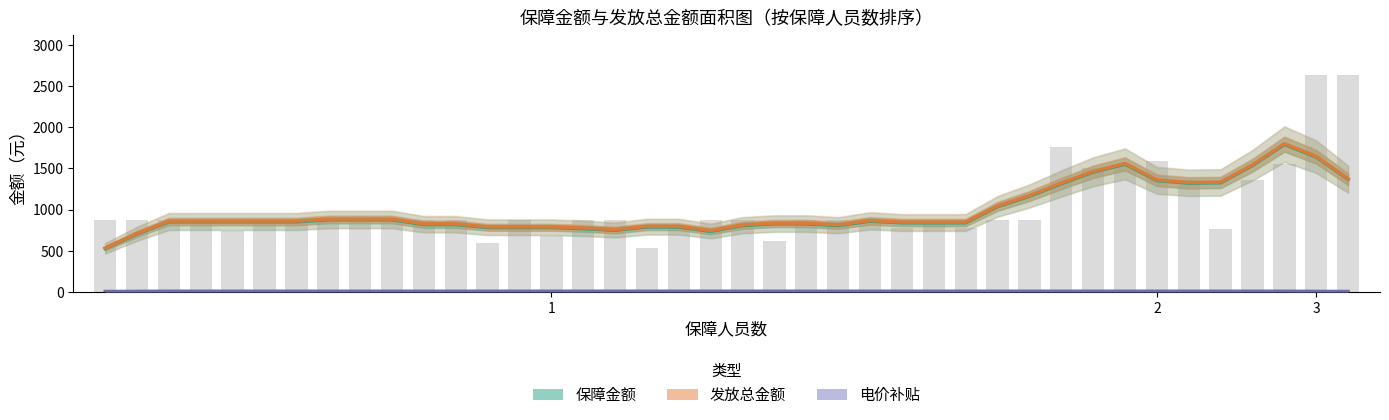

What is the approximate value of 保障金额 at 11?

819.0